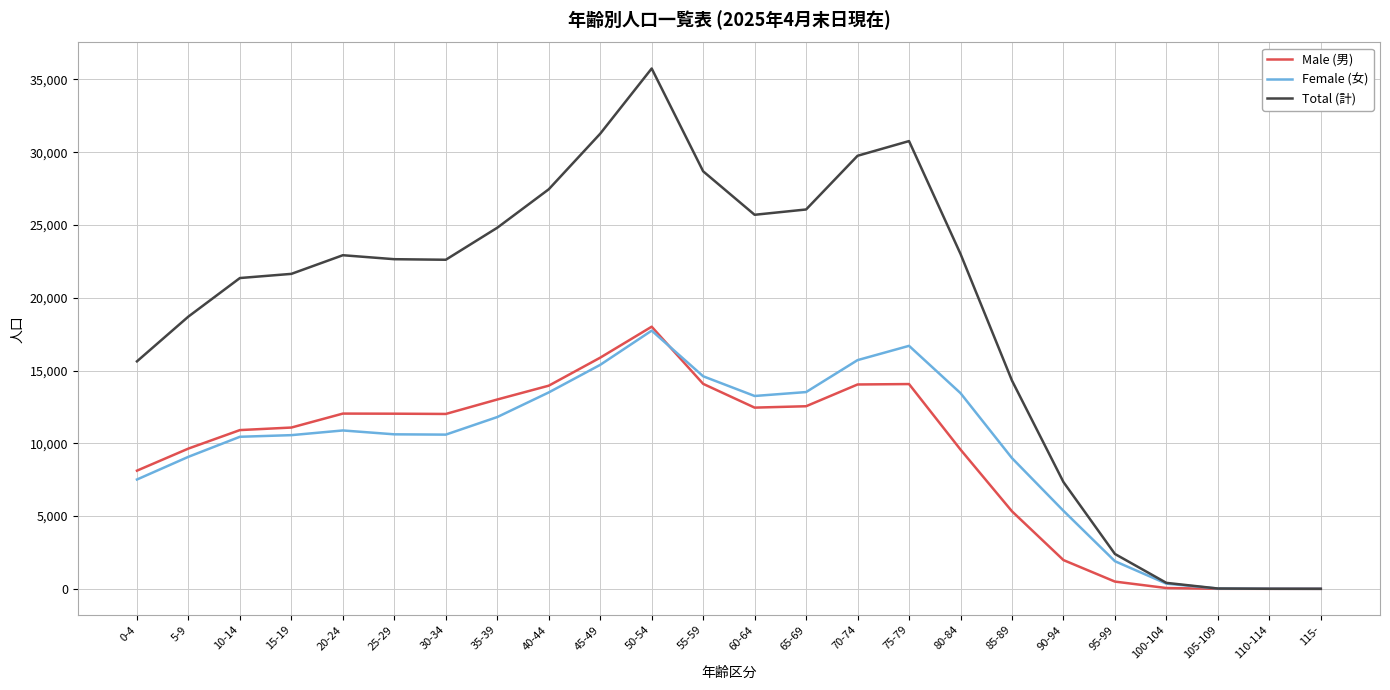

At which category is the sum across all series the highest?

50-54